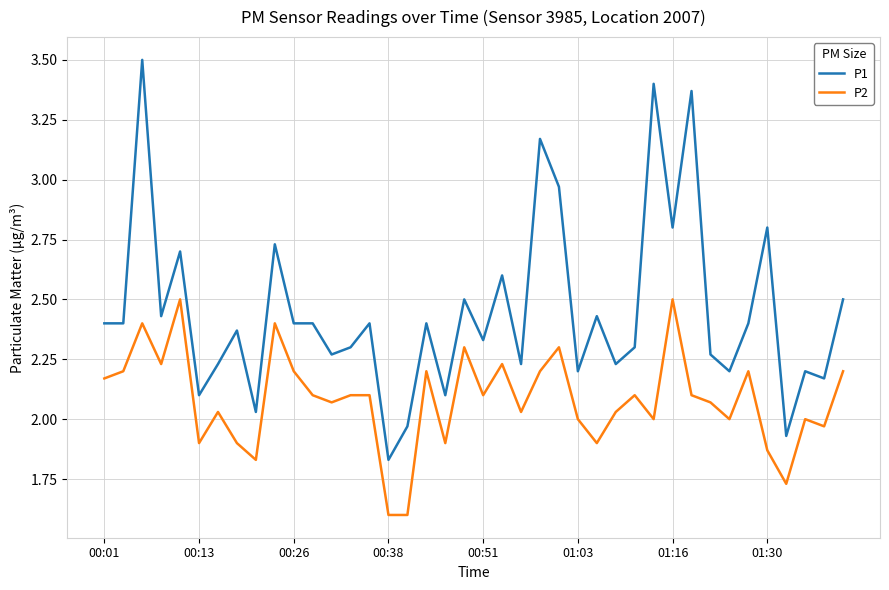

What is the smallest value displayed?

1.6